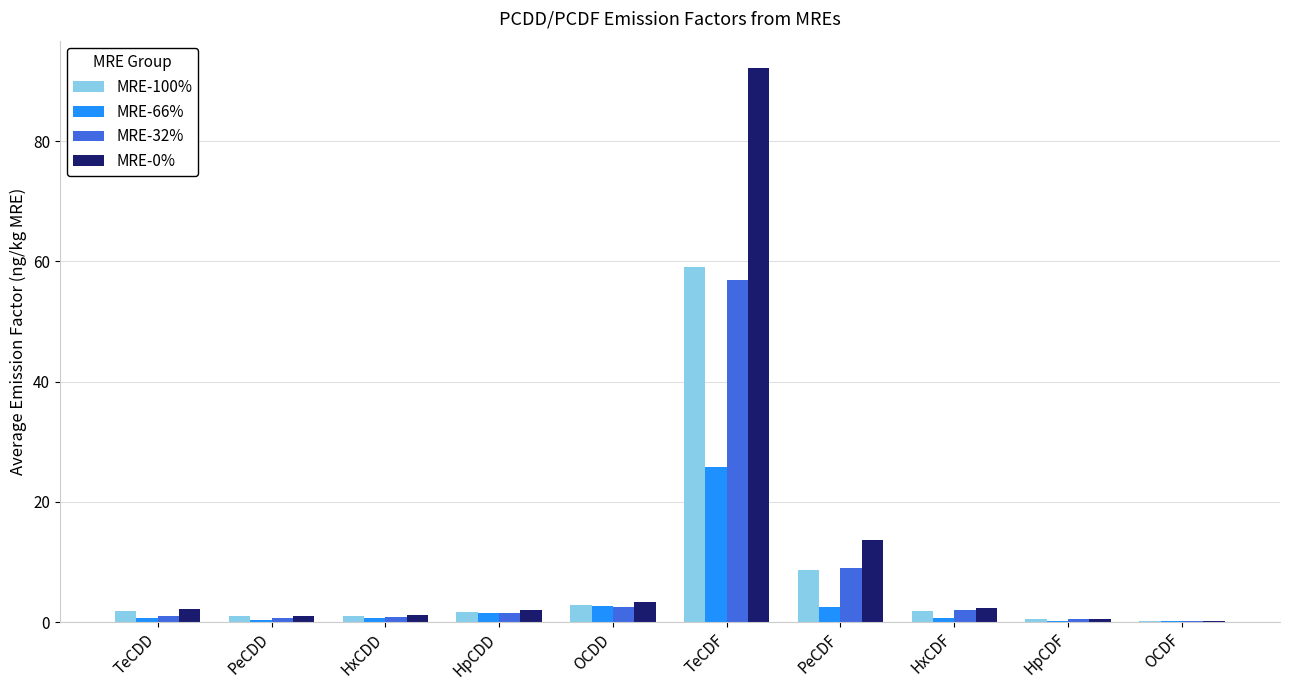

What is the sum of the MRE-66% values at OCDD and TeCDF?

28.5